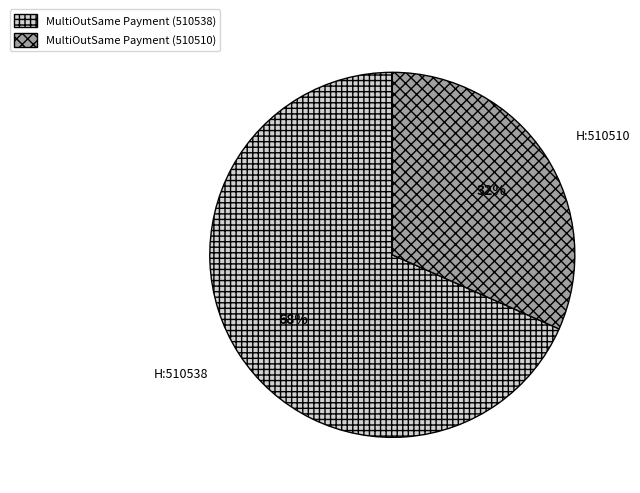

The MultiOutSame Payment (510538) slice represents 76% of the pie. True or false?

False